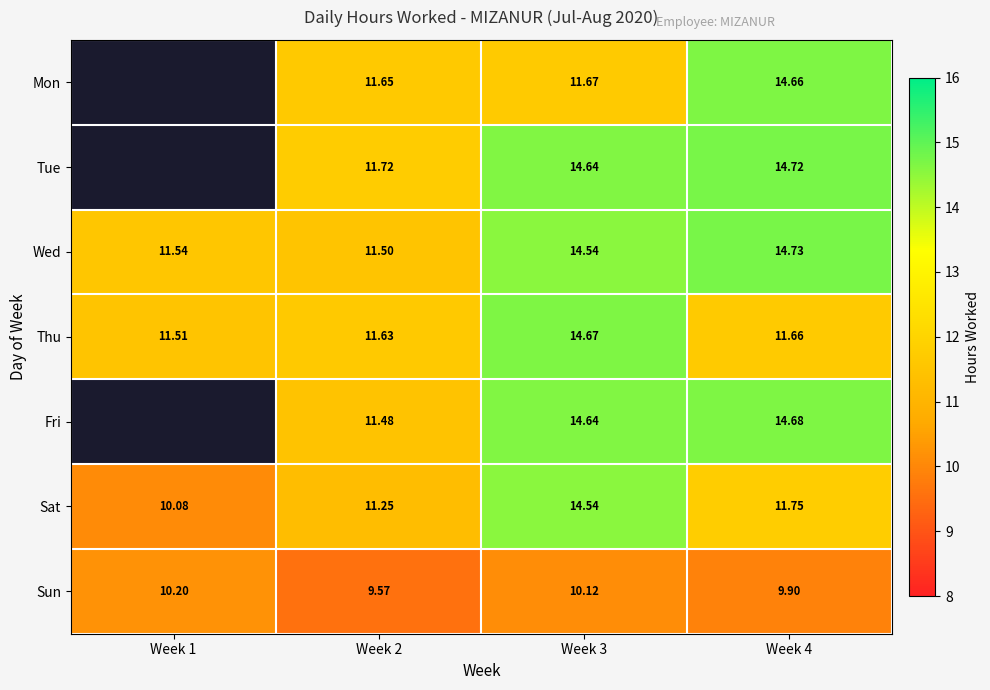

What is the total value across all series at Week 3?

94.8